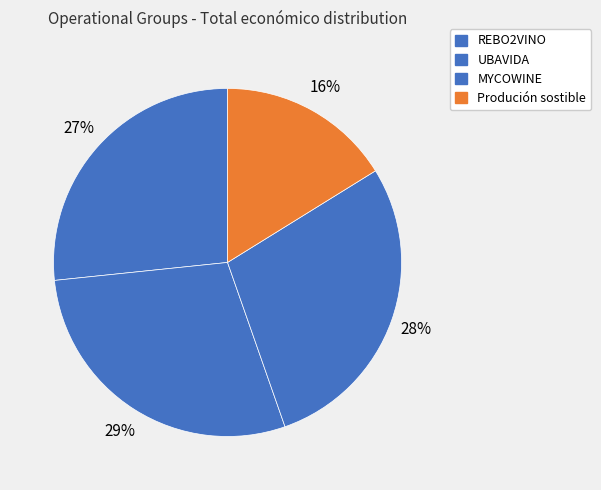

How many slices are in this pie chart?

4